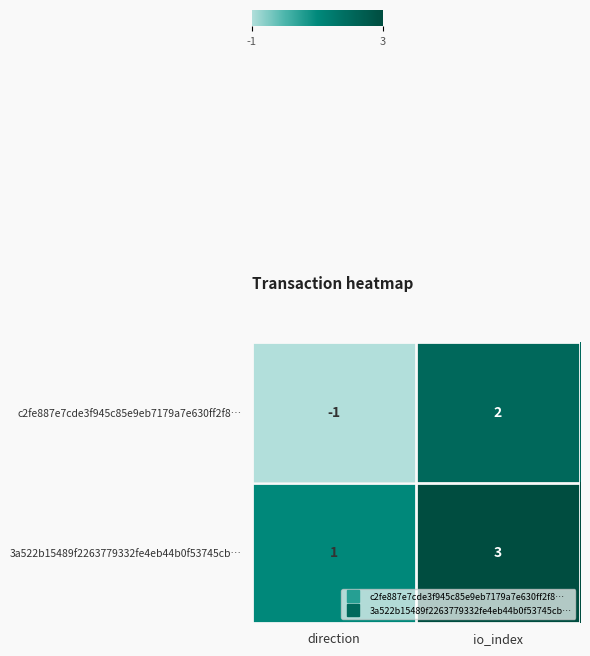

What is the greatest value displayed?

3